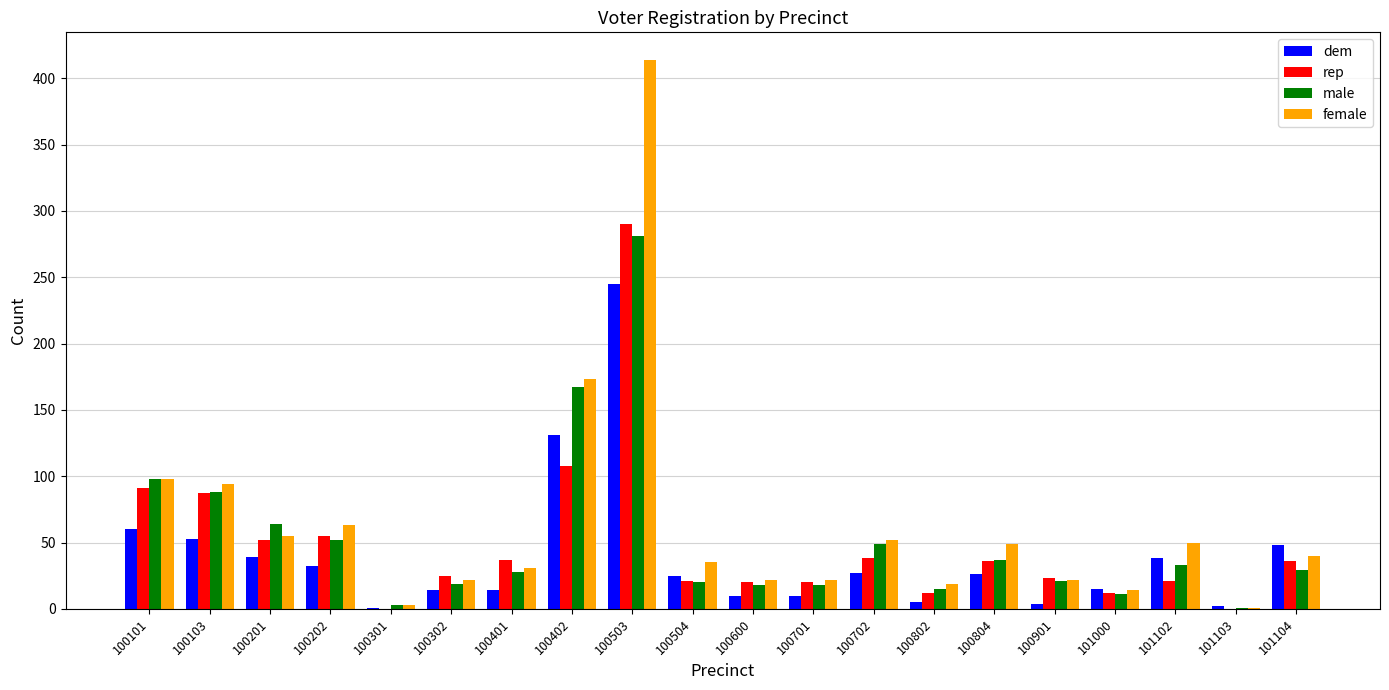

True or false: male has a value of 52 at 100202.

True